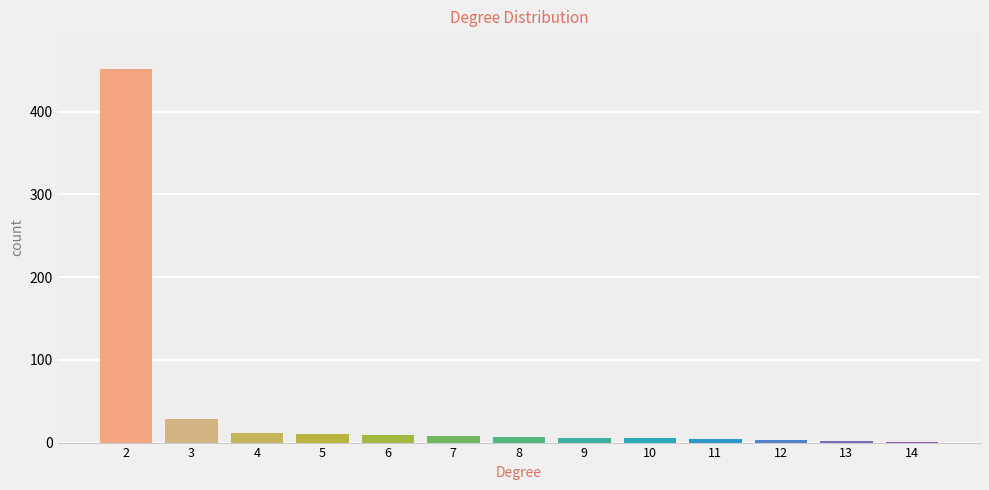

What is the average value?

42